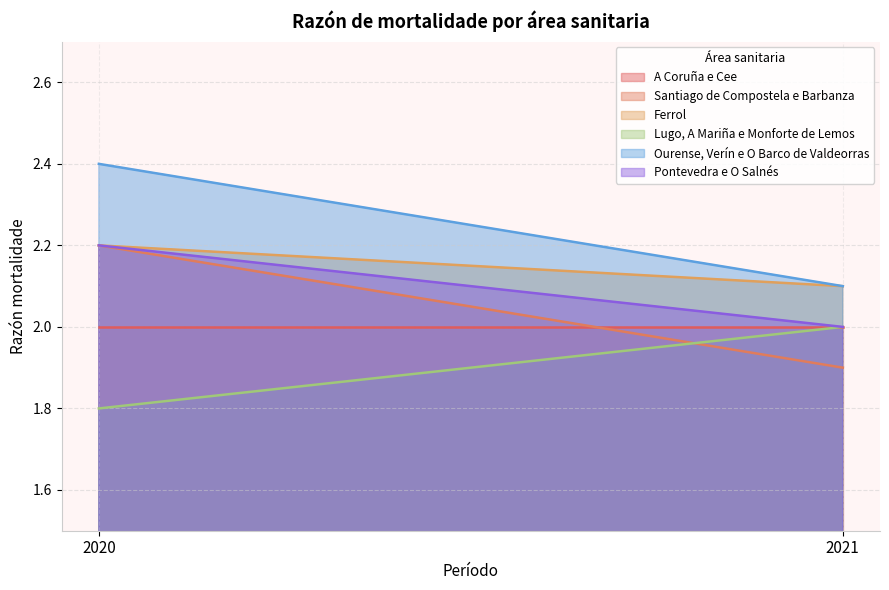

What is the difference between the maximum and minimum values in the Lugo, A Mariña e Monforte de Lemos series?

0.2